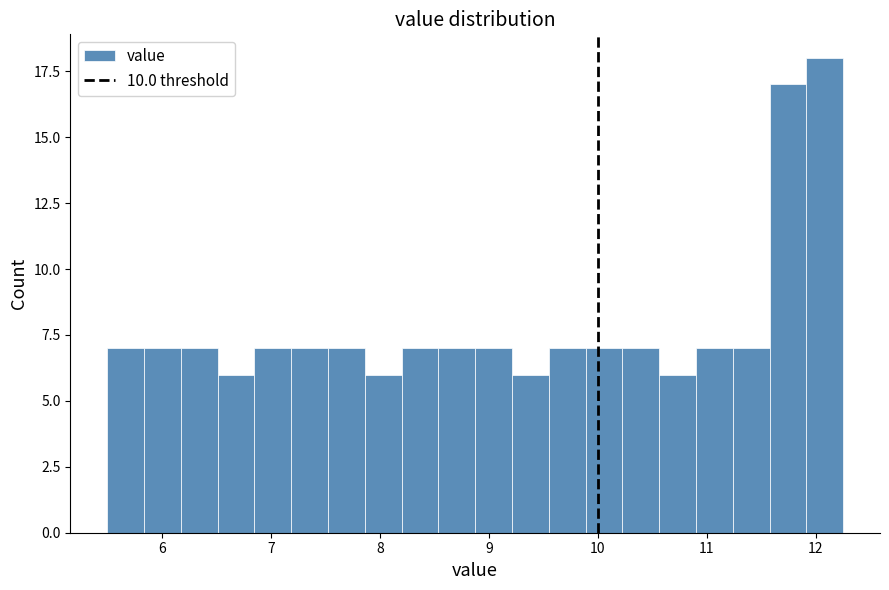

Read against the x-axis, roughly where is the centre of the tallest bar?

12.1